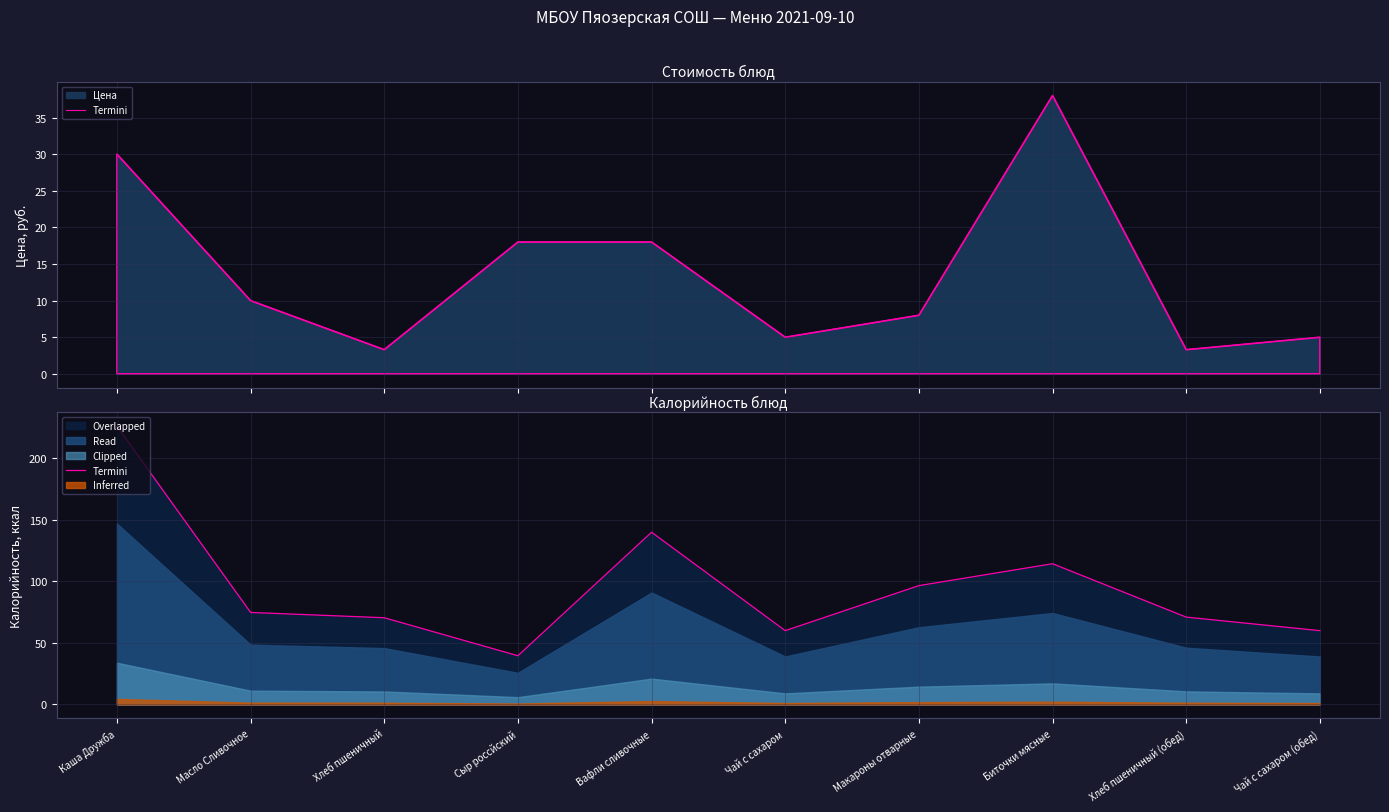

At which label does the data first exceed 74?

Каша Дружба